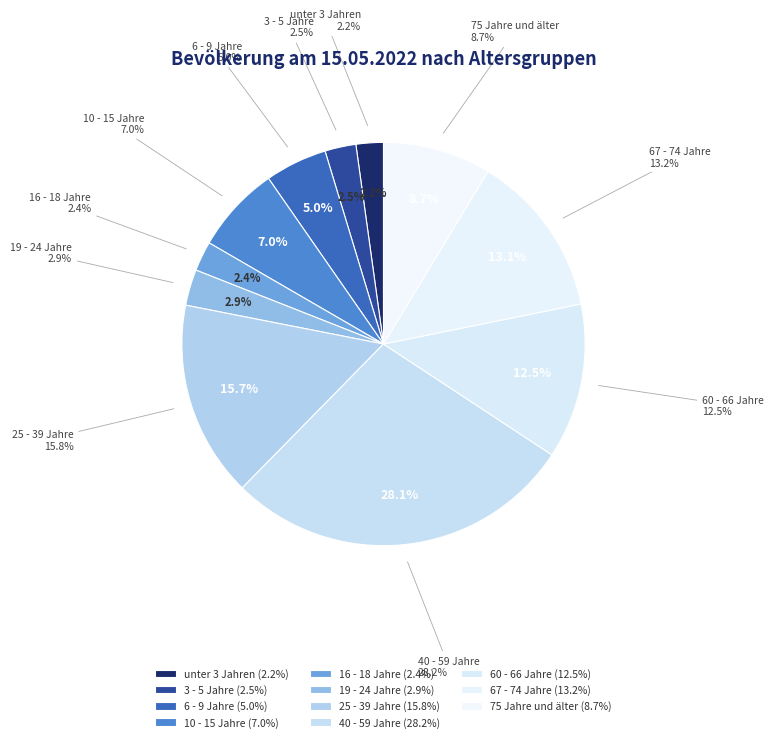

Does any single category account for the majority?

No